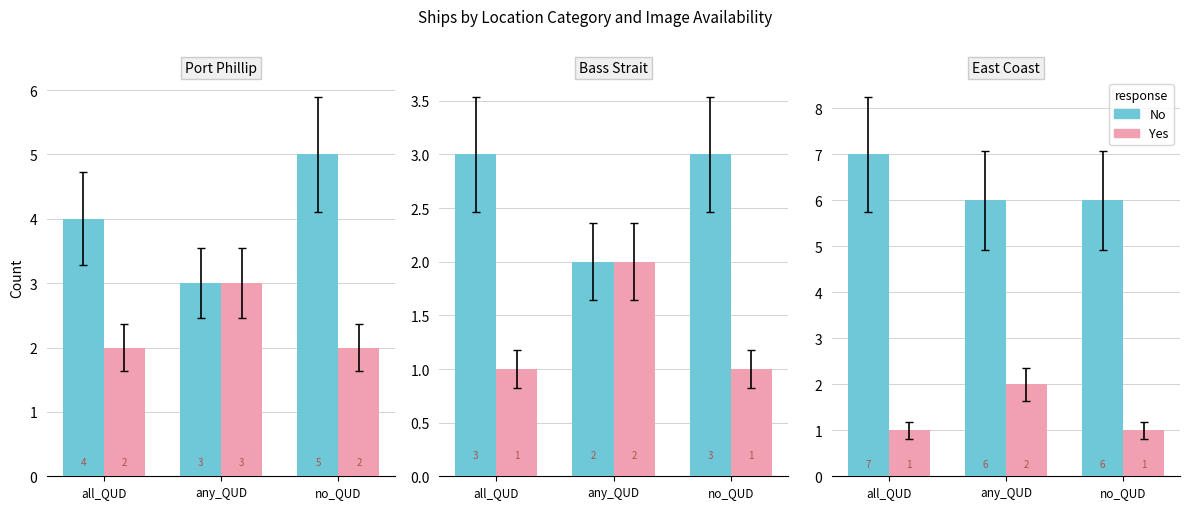

What is the total value across all series at any_QUD?

8